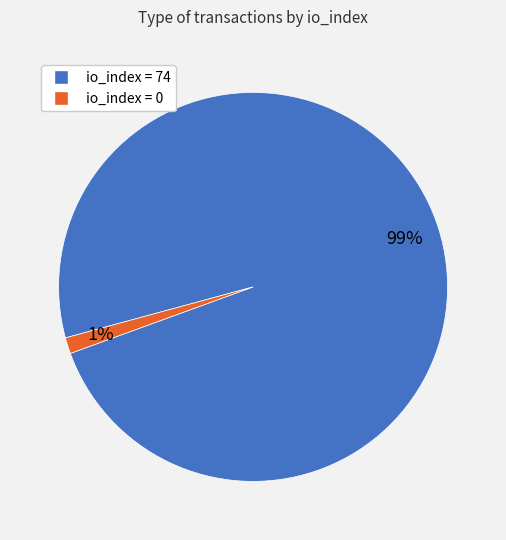

Does any single category account for the majority?

Yes